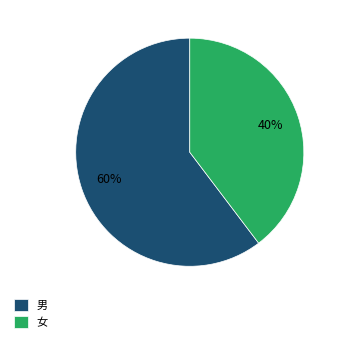

Which has a higher value, 男 or 女?

男